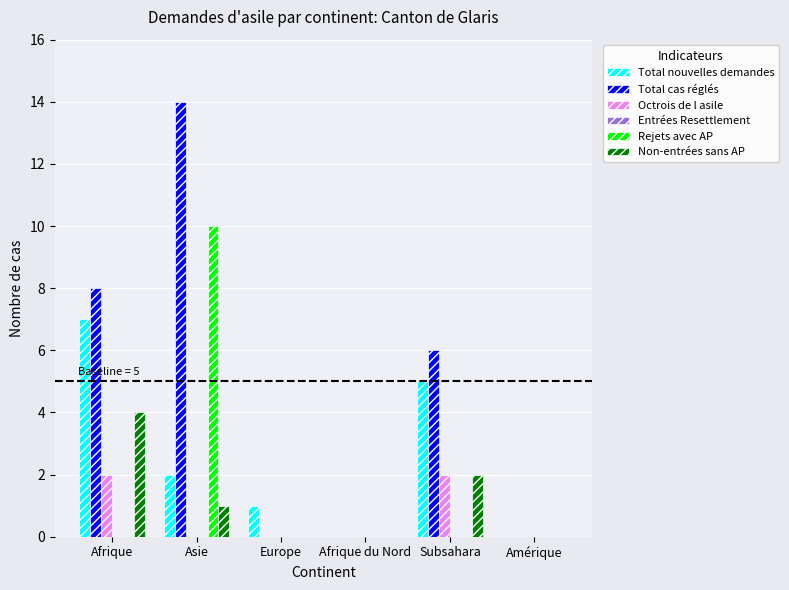

Which series has the widest spread of values?

Total cas réglés